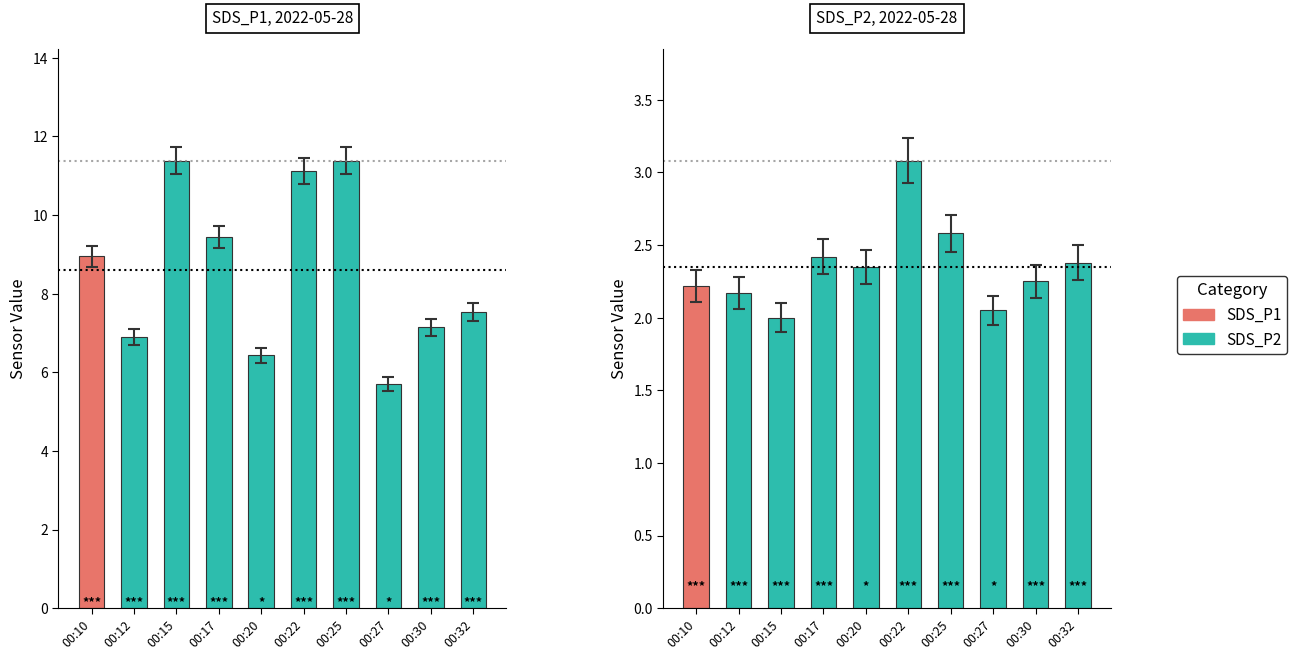

Which series has the largest range (max minus min)?

SDS_P1 readings